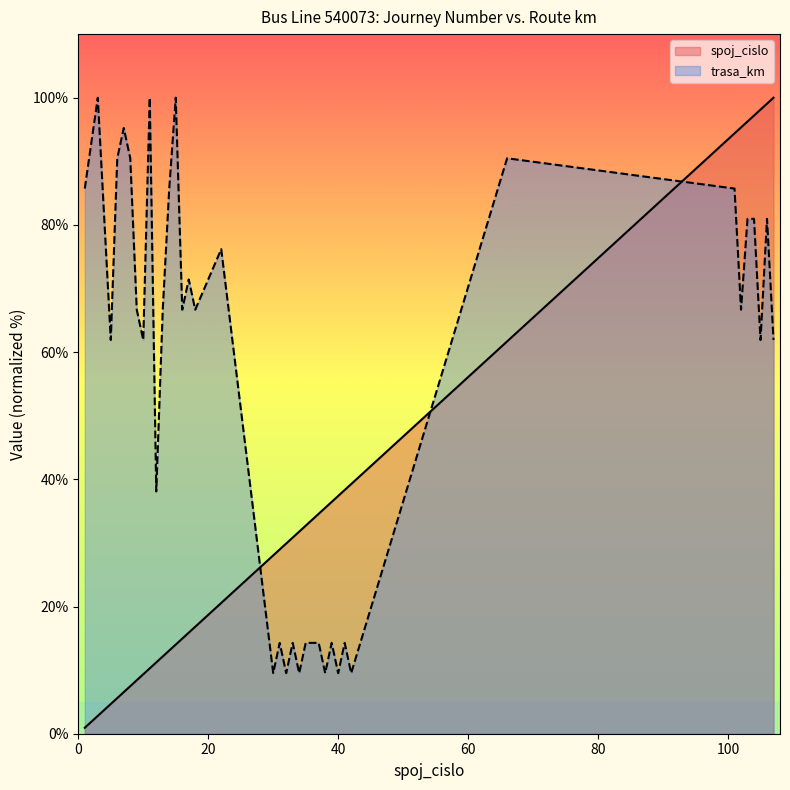

What is the value of the trasa_km point at the 11th from the left?

38.1